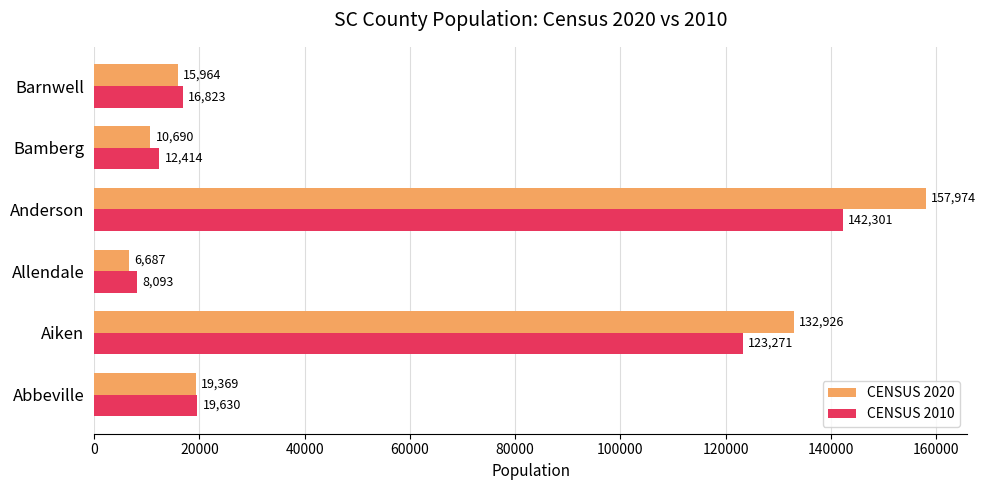

True or false: CENSUS 2010 has a value of 19630 at Abbeville.

True